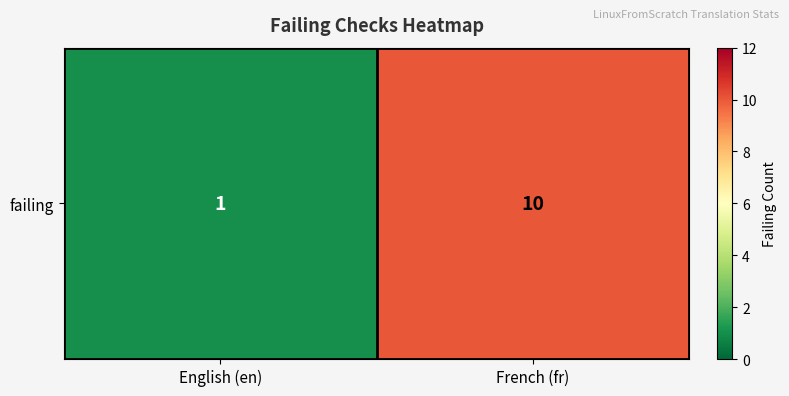

What is the minimum value shown in the chart?

1